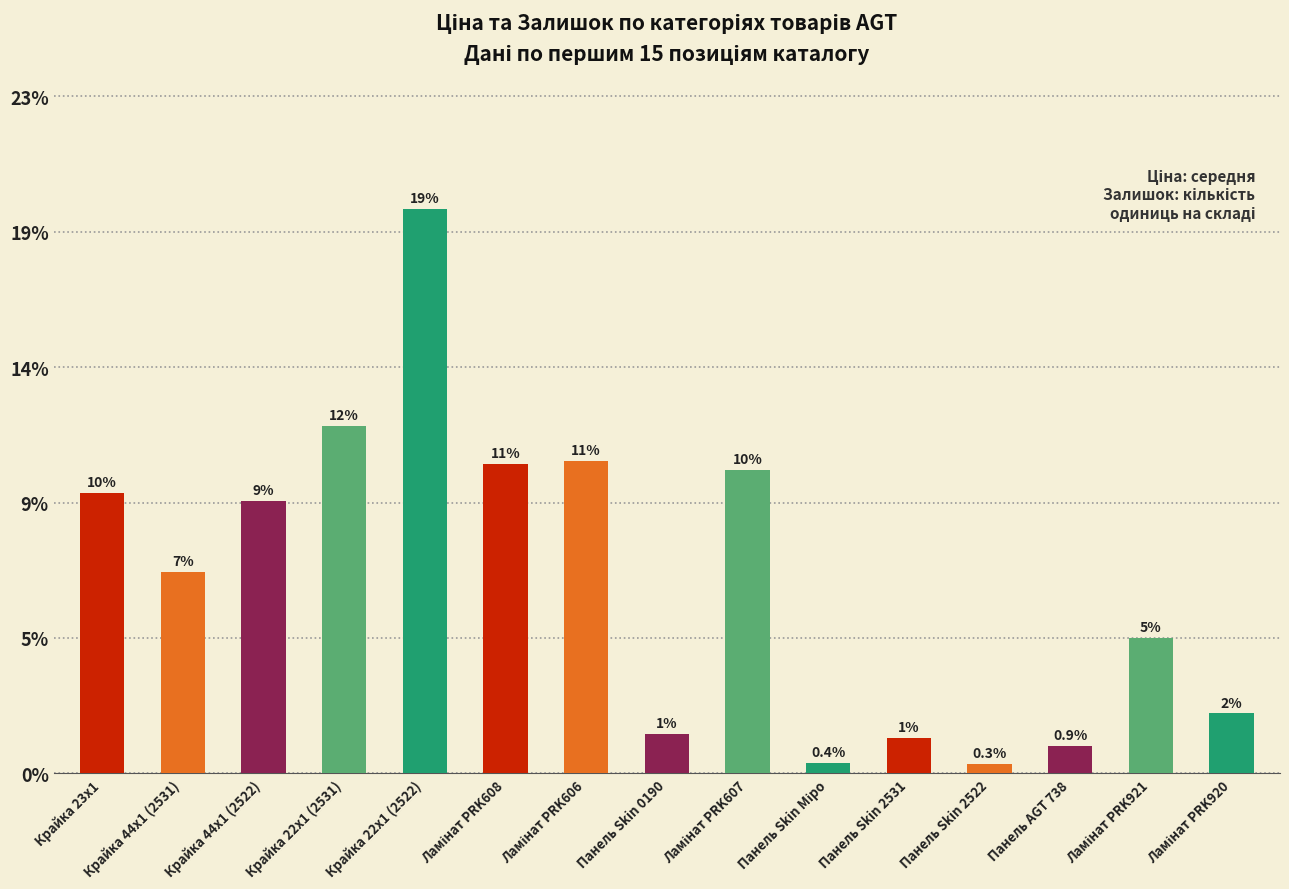

Does the chart contain stacked bars?

No